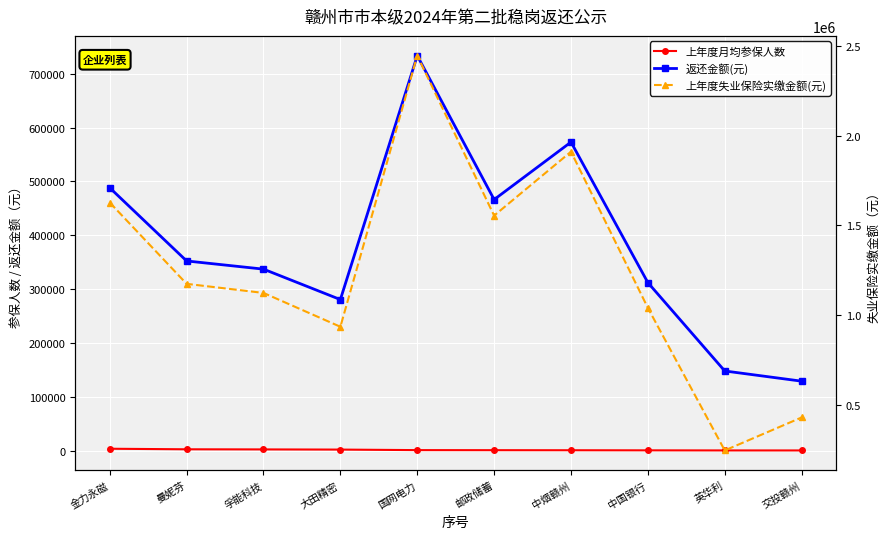

What position from the left is 英华利?

9